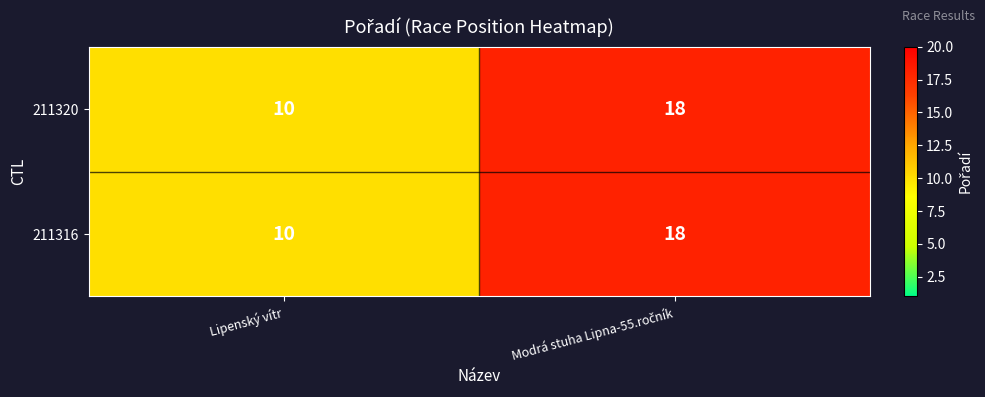

True or false: 211316 has a value of 18 at Lipenský vítr.

False